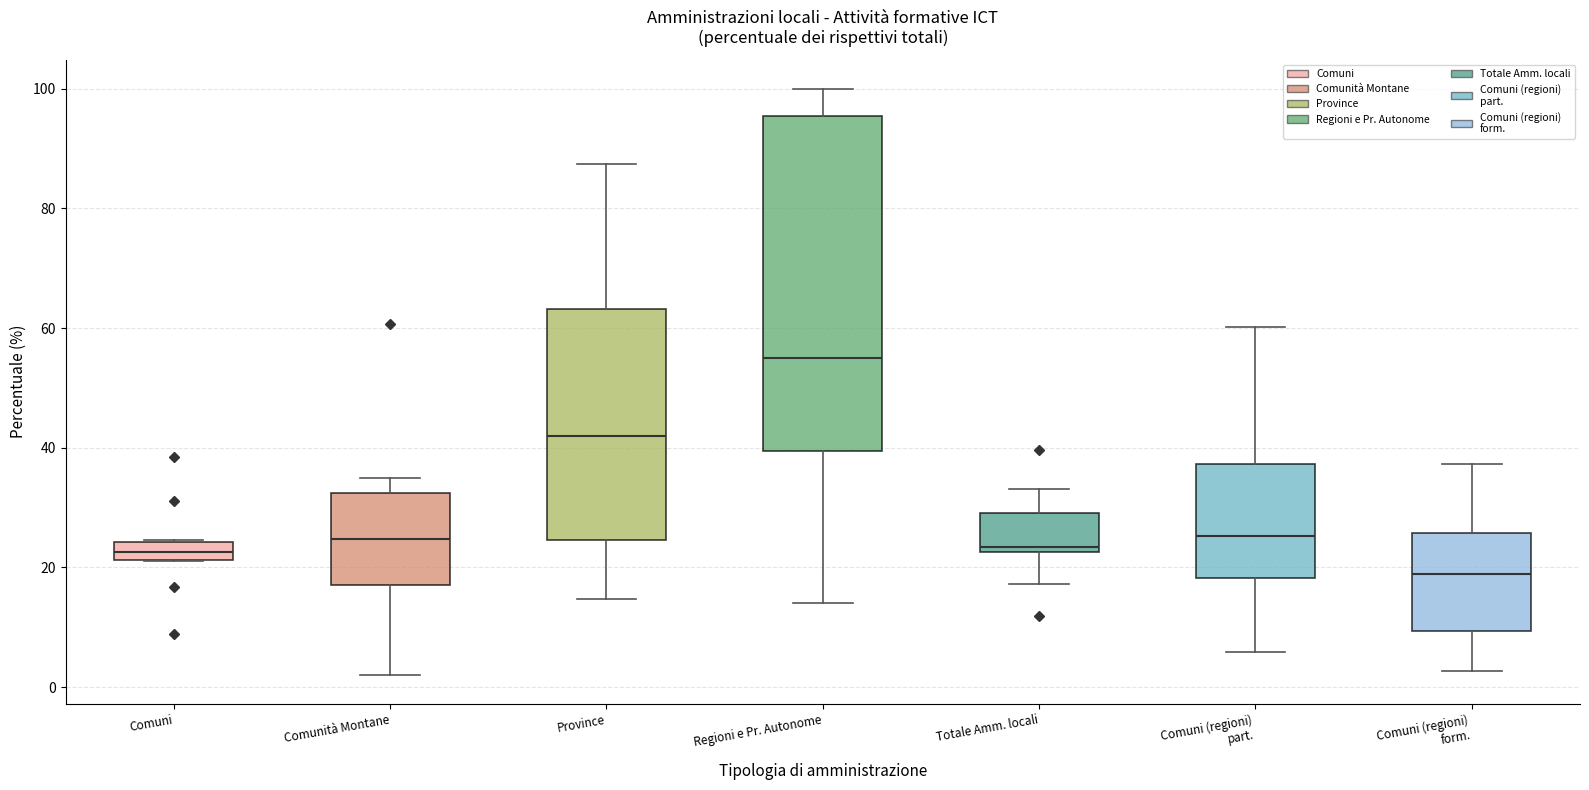

Where is the upper edge of the box for Comunità Montane on the y-axis? The values are not printed on the chart, so give them approximately, as read against the axis.

32